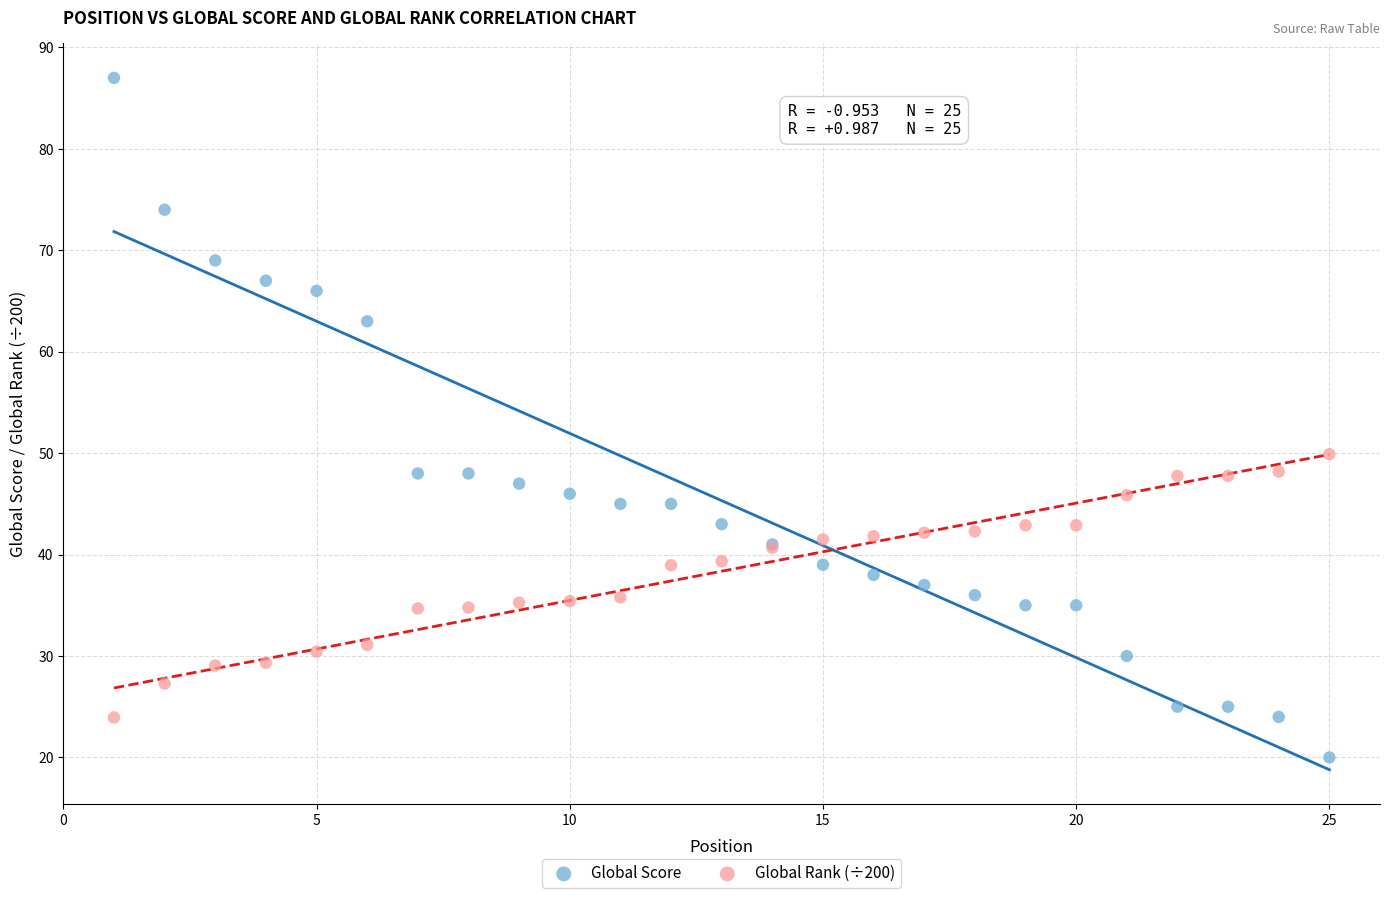

What is the X range (max minus min) for the scatter plot?

24.0